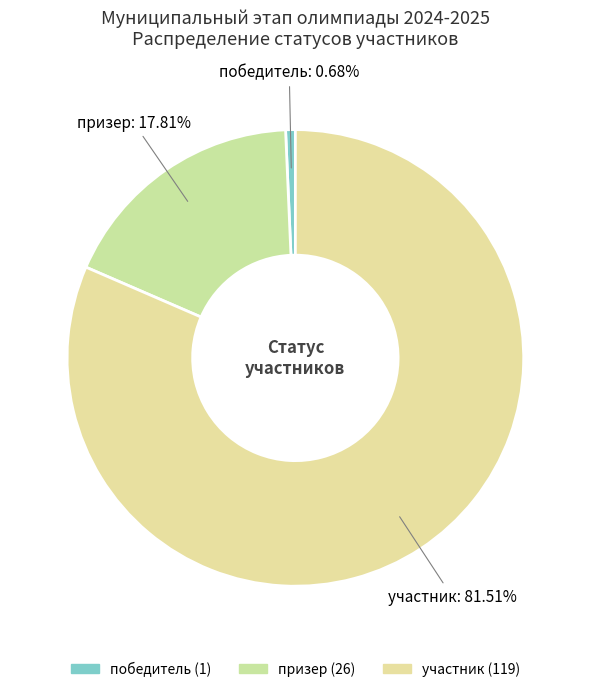

Does участник account for over 50% of the chart?

Yes